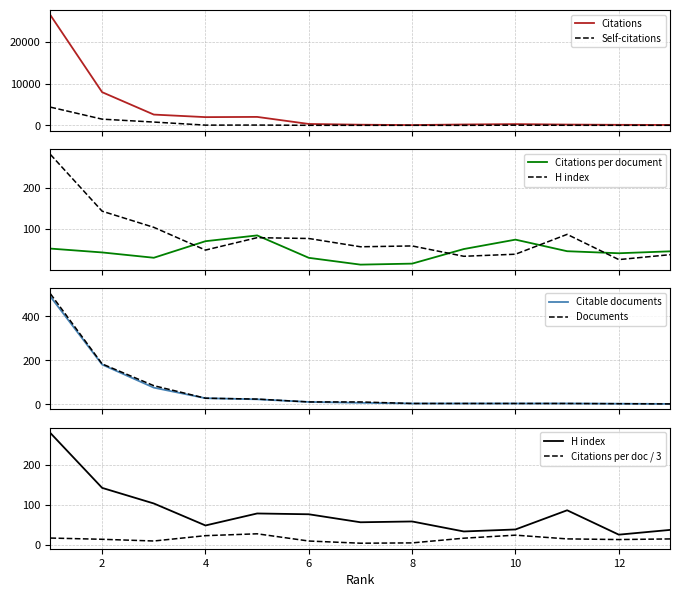

How many data points in Self-citations are above 15?

6